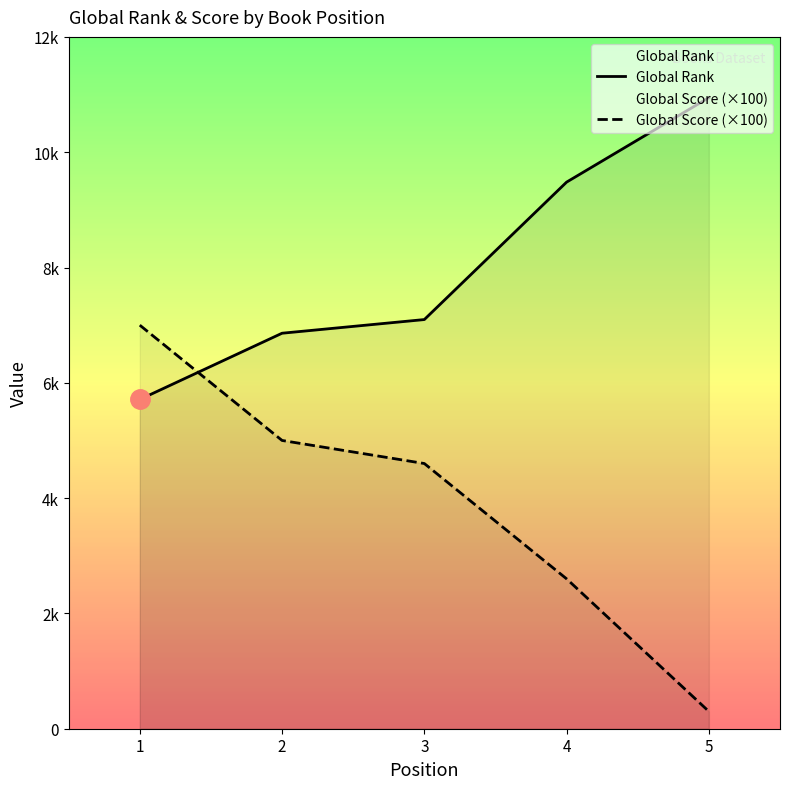

Where does the Global Score series first go above 4600?

1